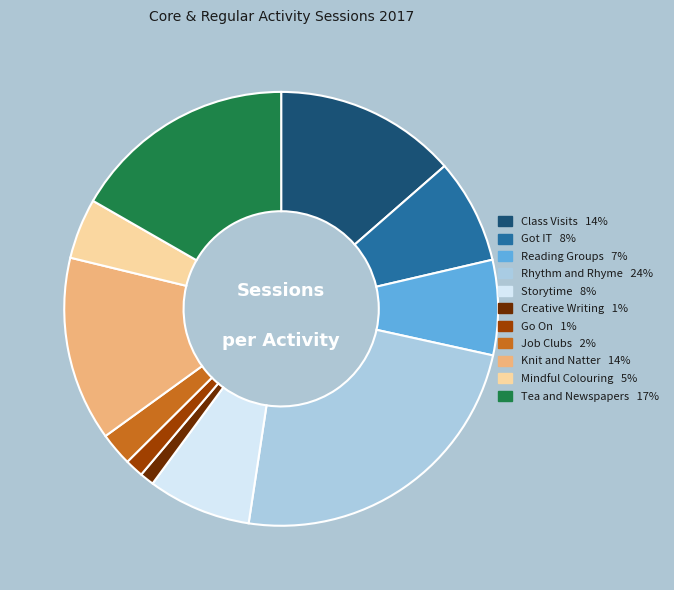

Is there a majority slice in this chart?

No